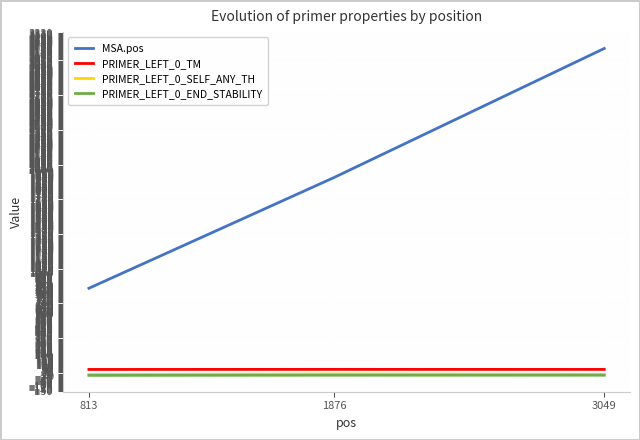

At which category is the sum across all series the highest?

3049